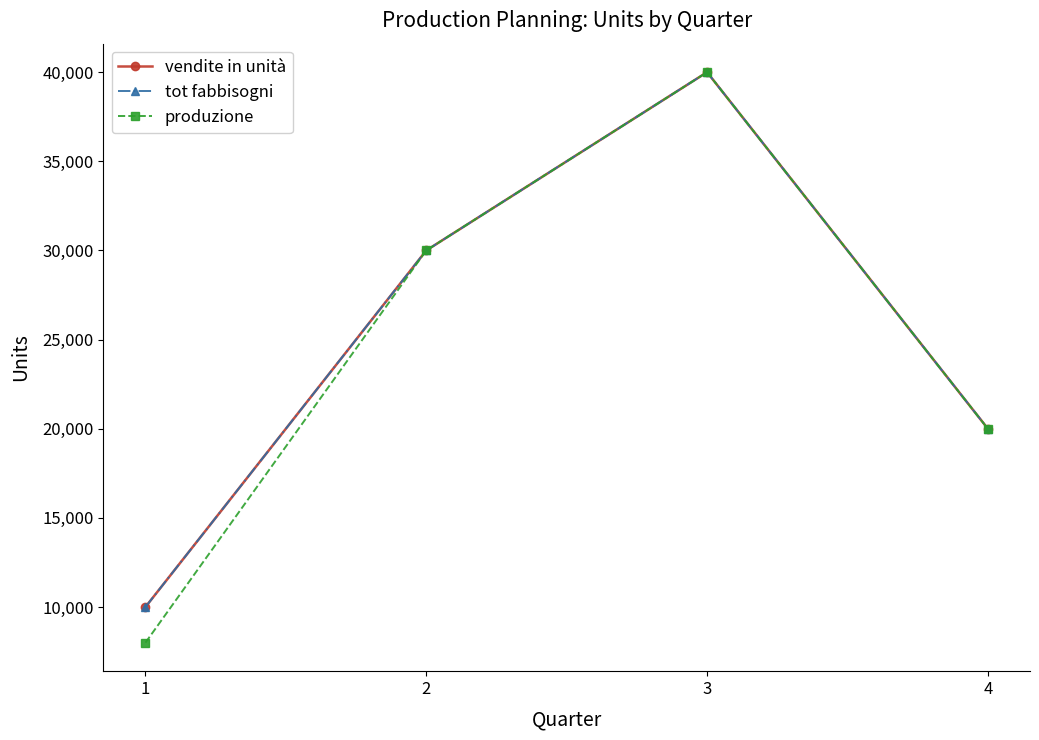

At how many categories does at least one series exceed 26137?

2